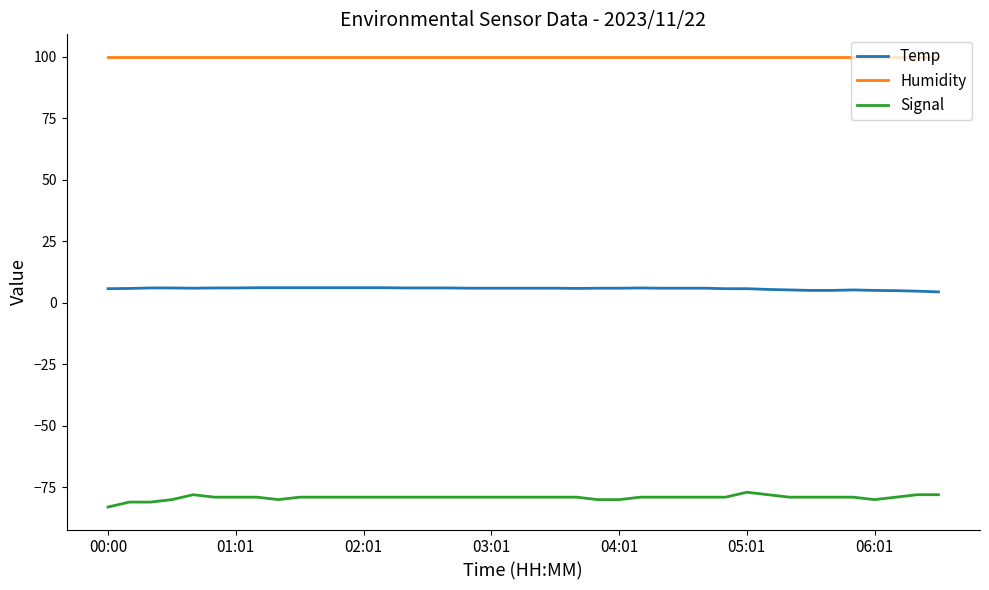

Count the number of categories in the chart.

40